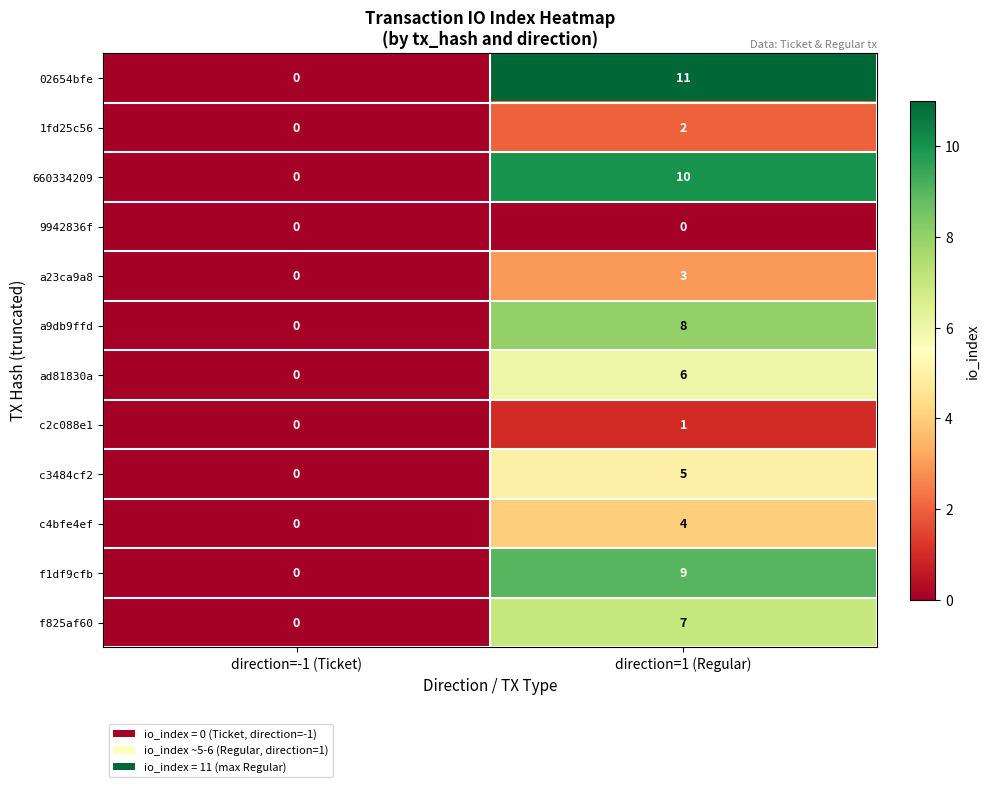

At which category is the sum across all series the highest?

direction=1 (Regular)